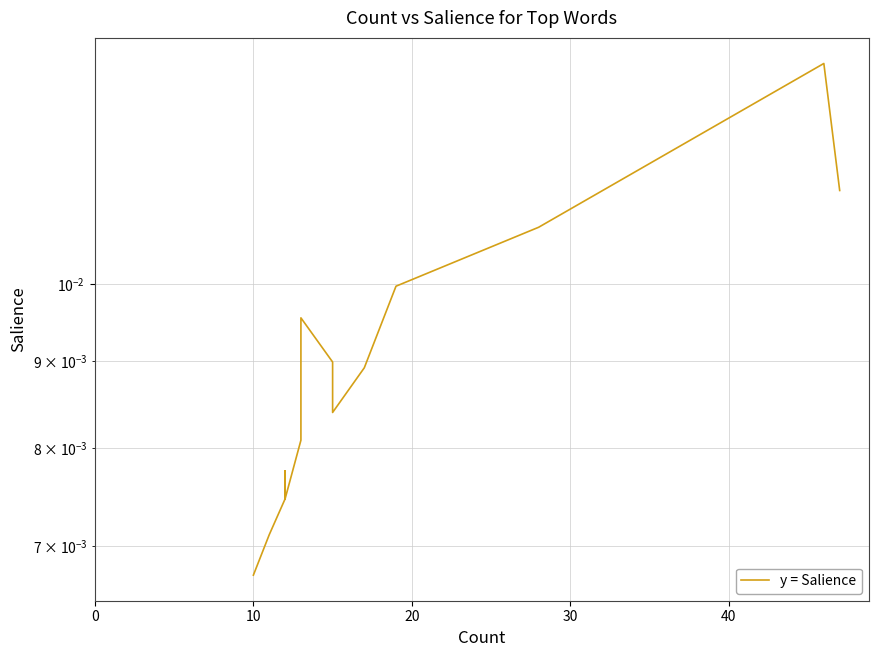

The value at 8 is 0.0. True or false?

False